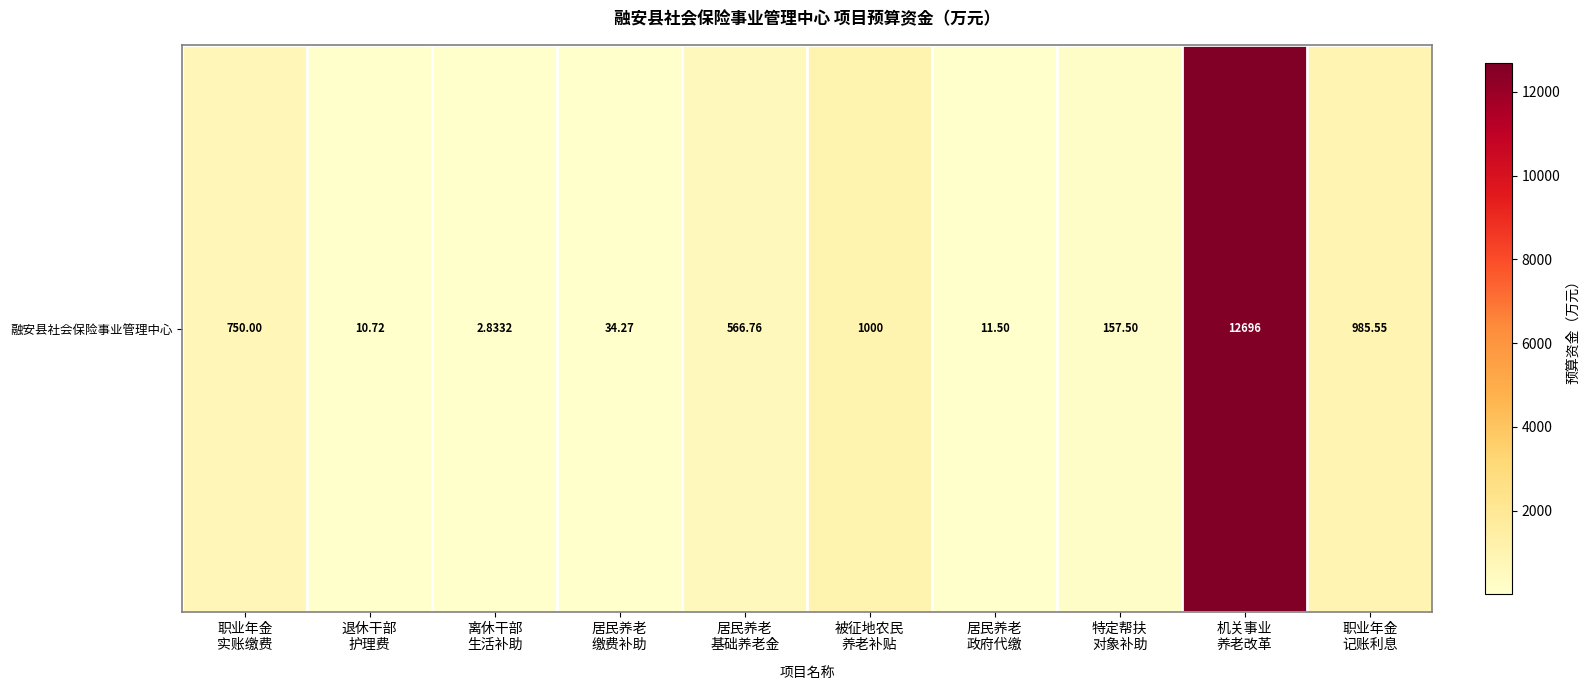

What is the sum of all values?

16215.1